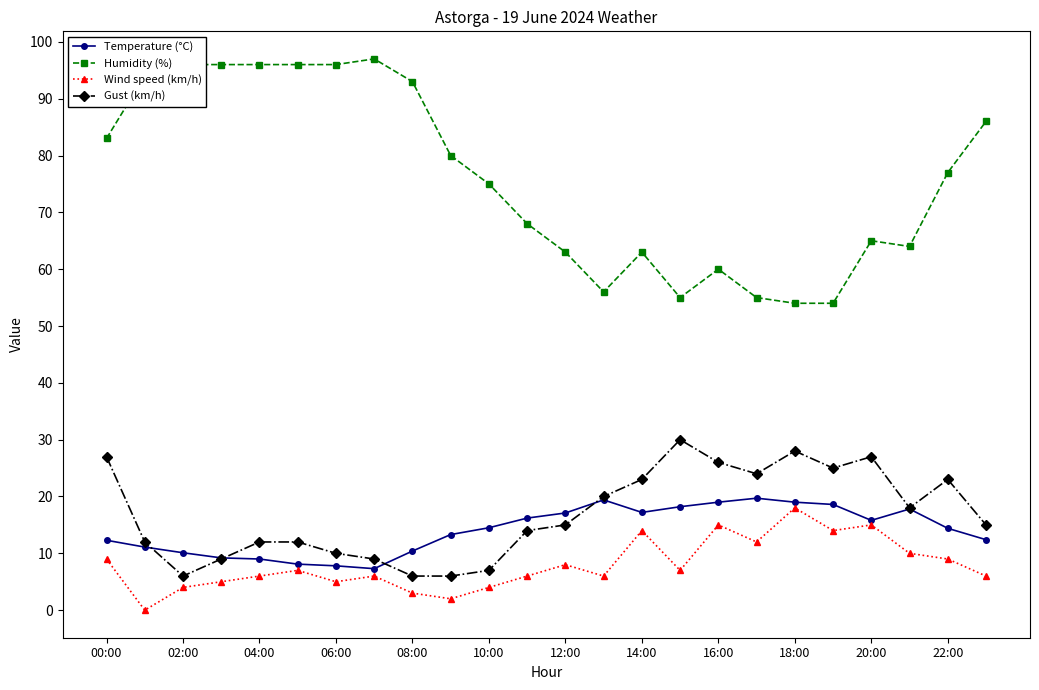

What is the greatest value displayed?

97.0